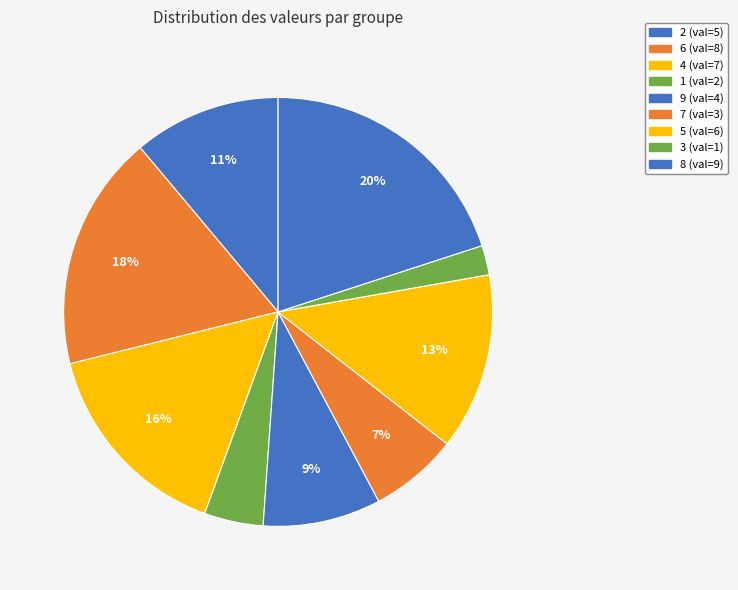

Is the sum of 7 and 9 greater than half?

No